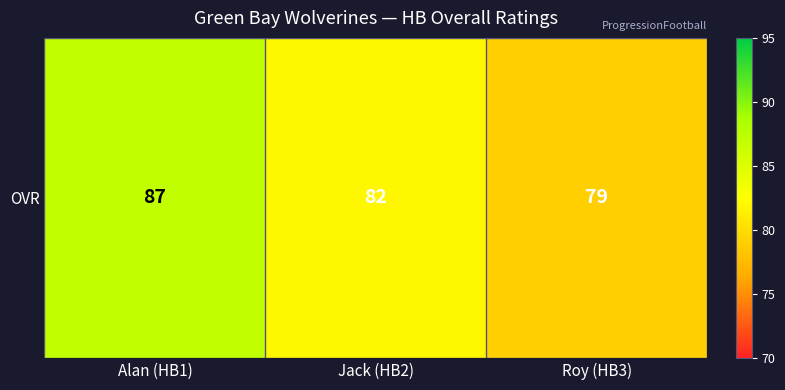

True or false: the data shows 82 at Jack (HB2).

True